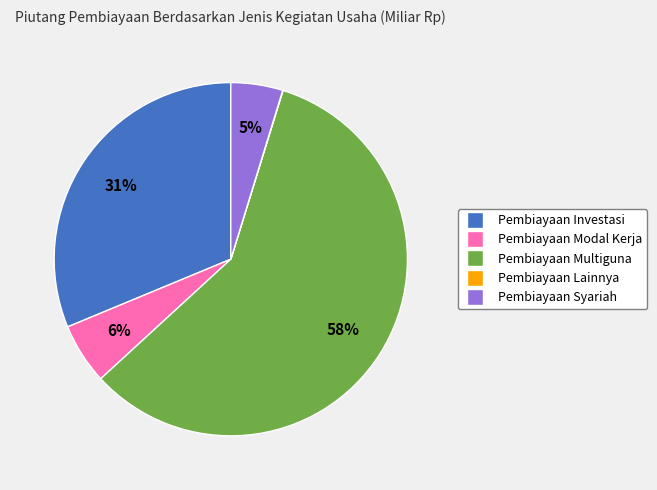

What is the largest slice in the pie chart?

Pembiayaan Multiguna